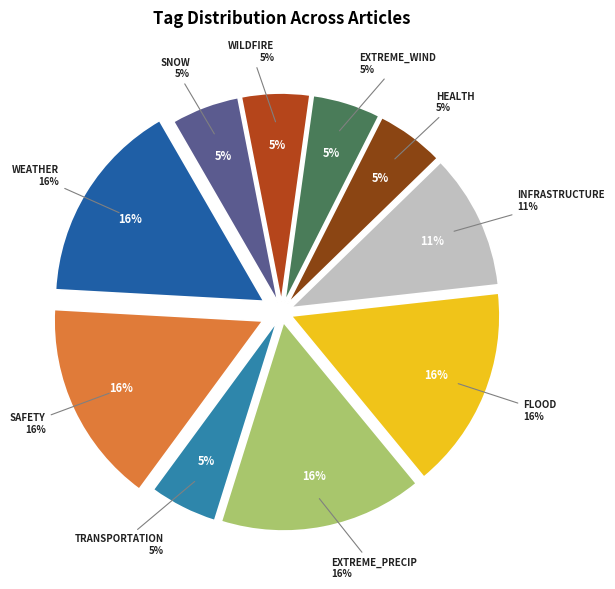

Which slice is the largest?

WEATHER